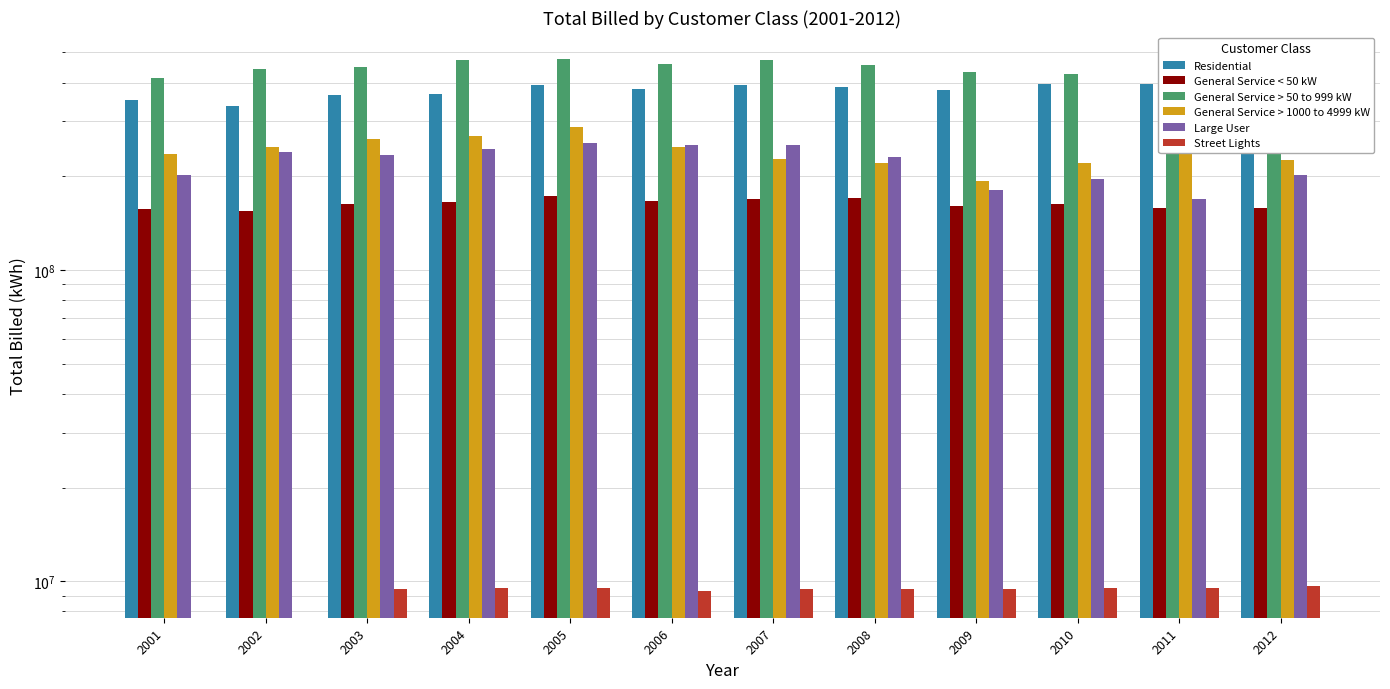

Rank the series by their maximum value, from highest to lowest.

General Service > 50 to 999 kW, Residential, General Service > 1000 to 4999 kW, Large User, General Service < 50 kW, Street Lights